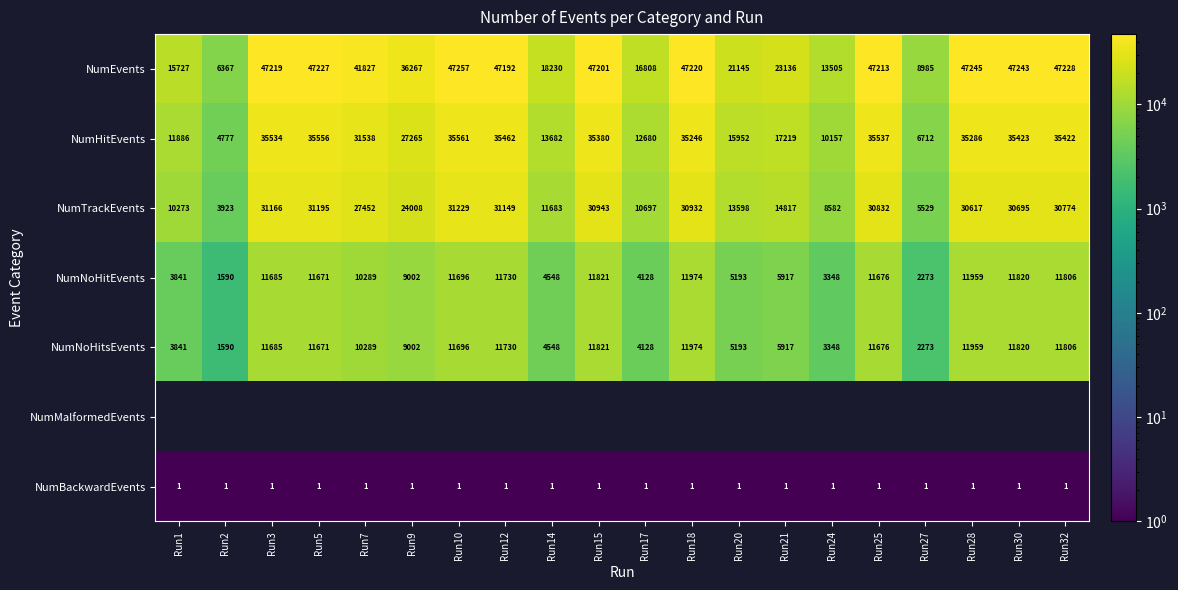

Which has a higher value, Run30 or Run24?

Run30